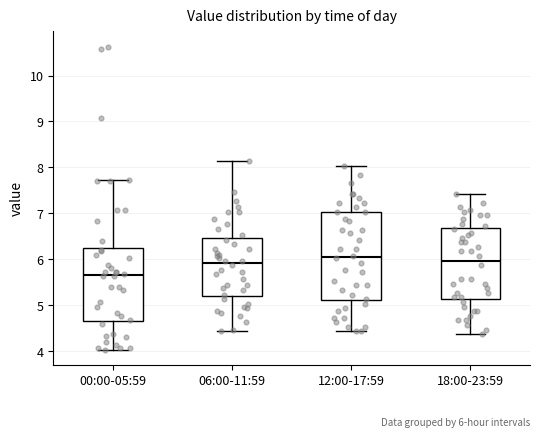

Comparing the boxes themselves (not the whiskers), which one is the tallest?

12:00-17:59